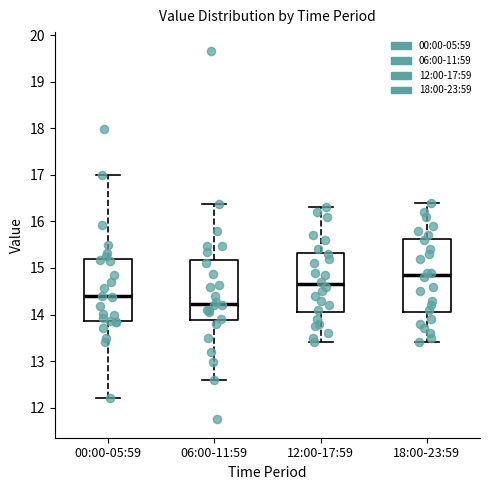

Which box is the tallest, from its lower edge to its upper edge?

18:00-23:59